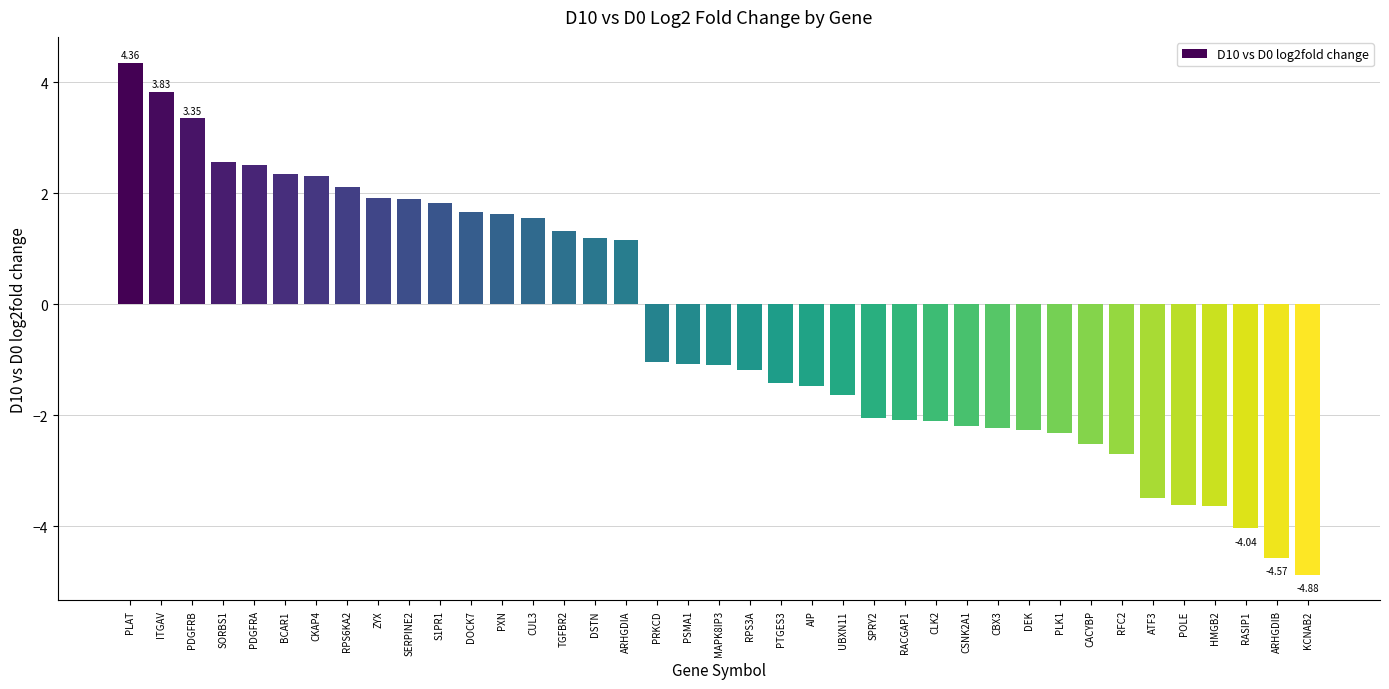

Count the number of categories in the chart.

39